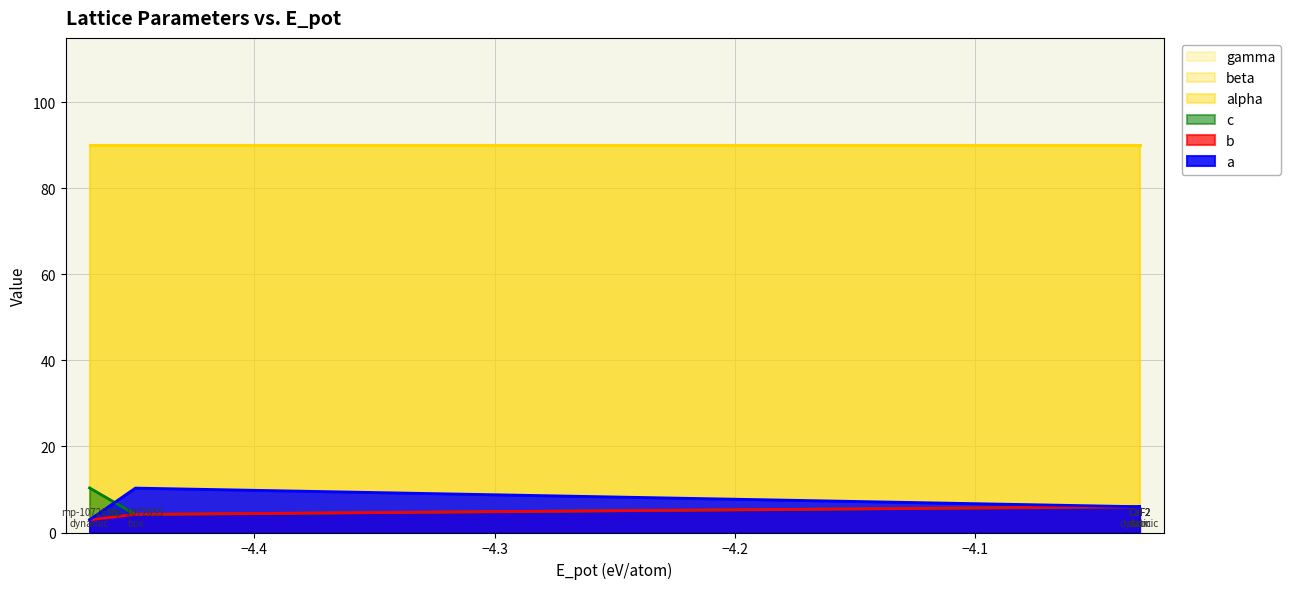

What position from the right is 5bca92d4
(box)?

4